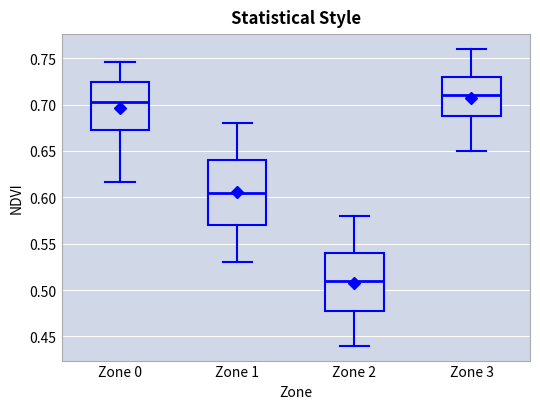

Reading left to right, read every box against the y-axis: the position of its median line, the range the box covers, and the ends of its whiskers. The values are not printed on the chart, so give them approximately, as read against the axis.

Zone 0: median 0.705, box 0.675 to 0.725, whiskers 0.615 to 0.745
Zone 1: median 0.605, box 0.570 to 0.640, whiskers 0.530 to 0.680
Zone 2: median 0.510, box 0.480 to 0.540, whiskers 0.440 to 0.580
Zone 3: median 0.710, box 0.690 to 0.730, whiskers 0.650 to 0.760